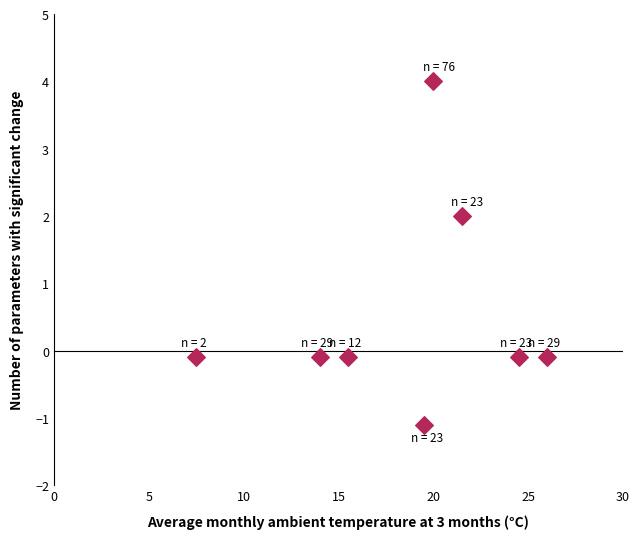

What Y value in the scatter plot is closest to 1?

2.0